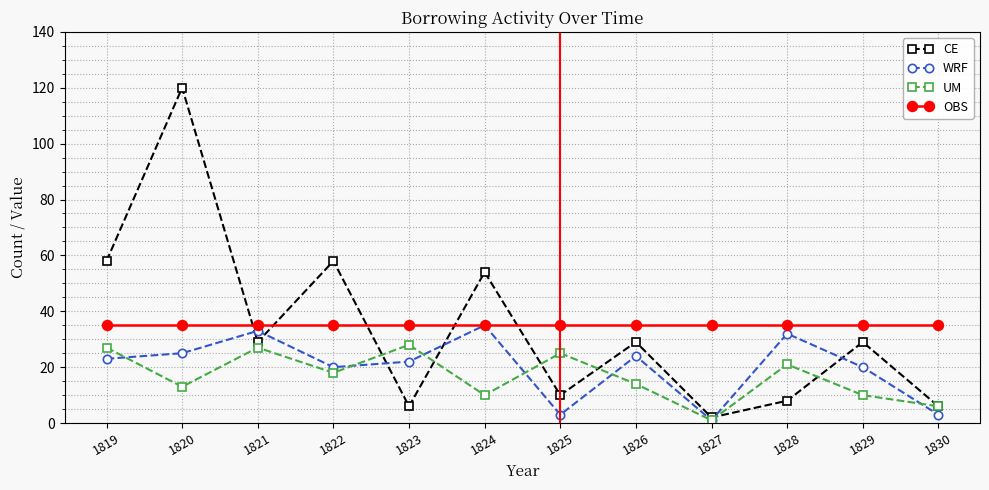

At which category is the sum across all series the highest?

1820